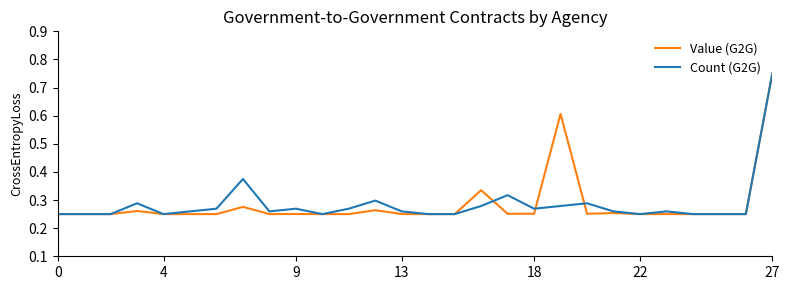

What is the maximum value for Value (G2G)?

0.8